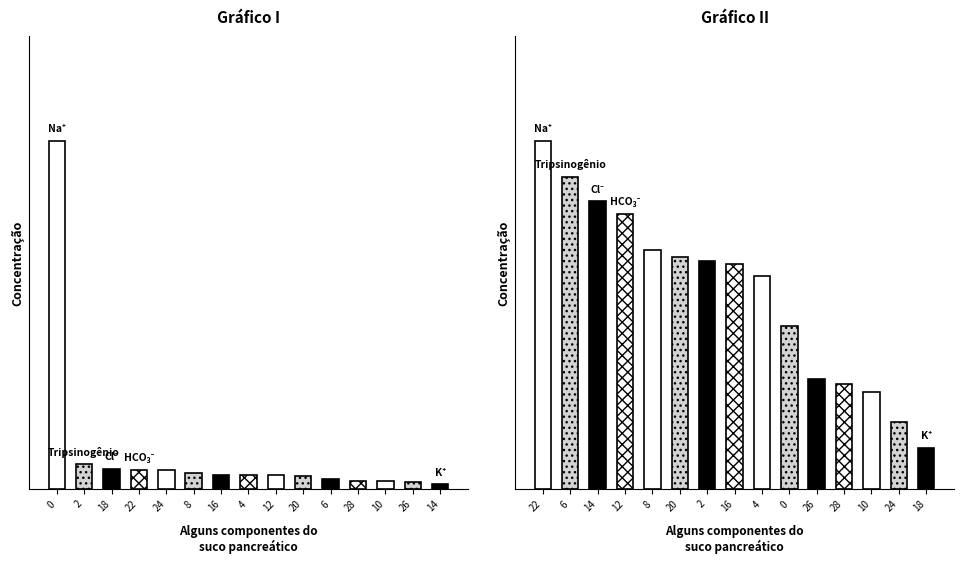

What is the change in value from 12 to 16?

-1.0